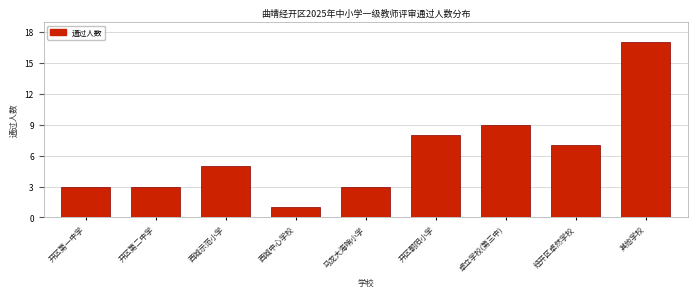

Reading right to left, extract all data points from this chart.

其他学校=17	经开区卓然学校=7	卓立学校(第三中)=9	开区朝阳小学=8	马龙大海哨小学=3	西城中心学校=1	西城示范小学=5	开区第二中学=3	开区第一中学=3